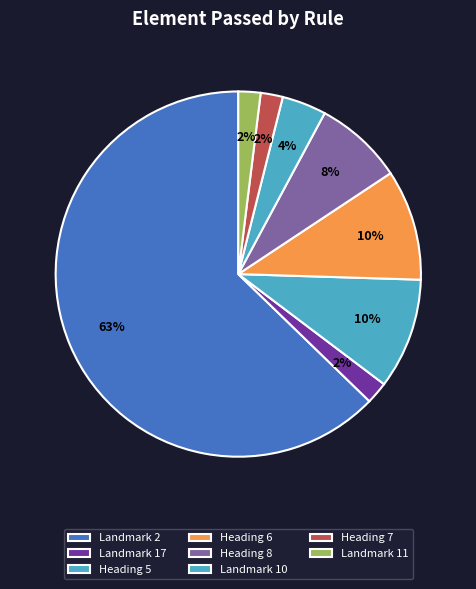

What portion of the pie excludes Landmark 10?

96.1%